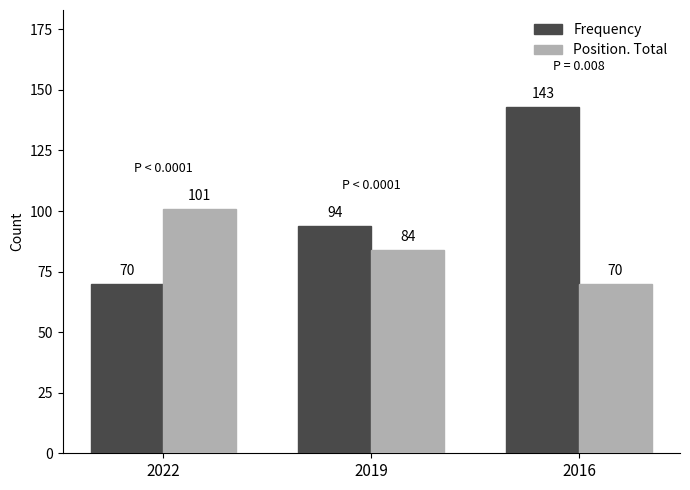

What is the sum of the Frequency values at 2016 and 2019?

237